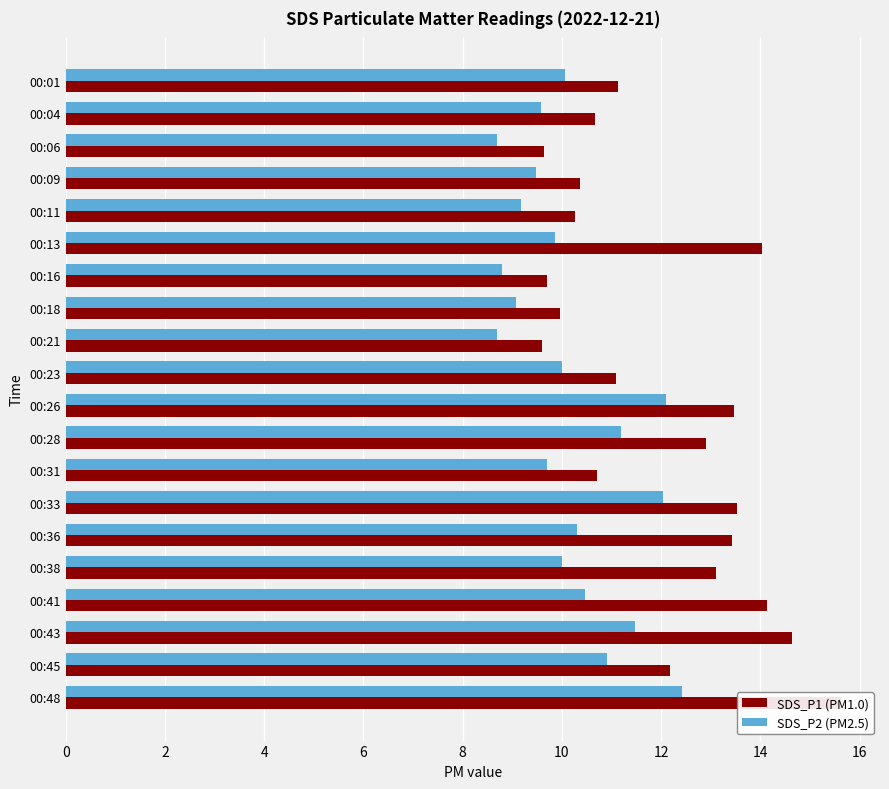

How many series are shown in this chart?

2